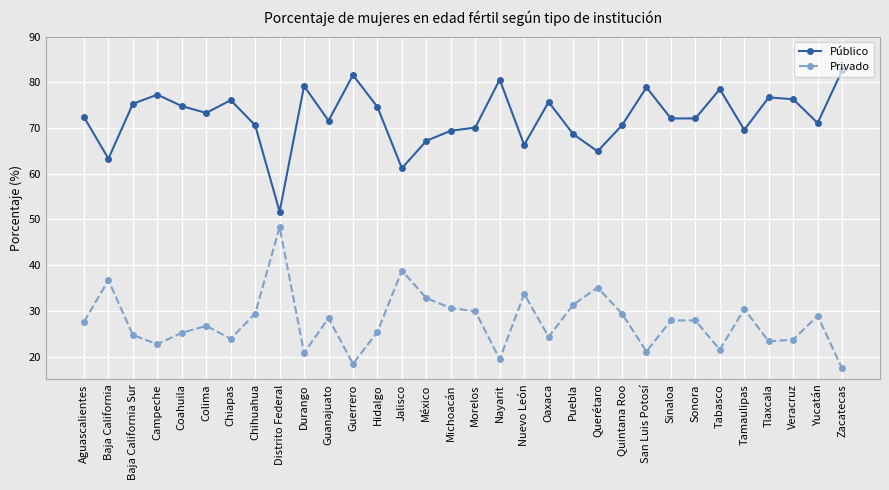

What is the difference between the second highest and minimum values in the Privado series?

21.4